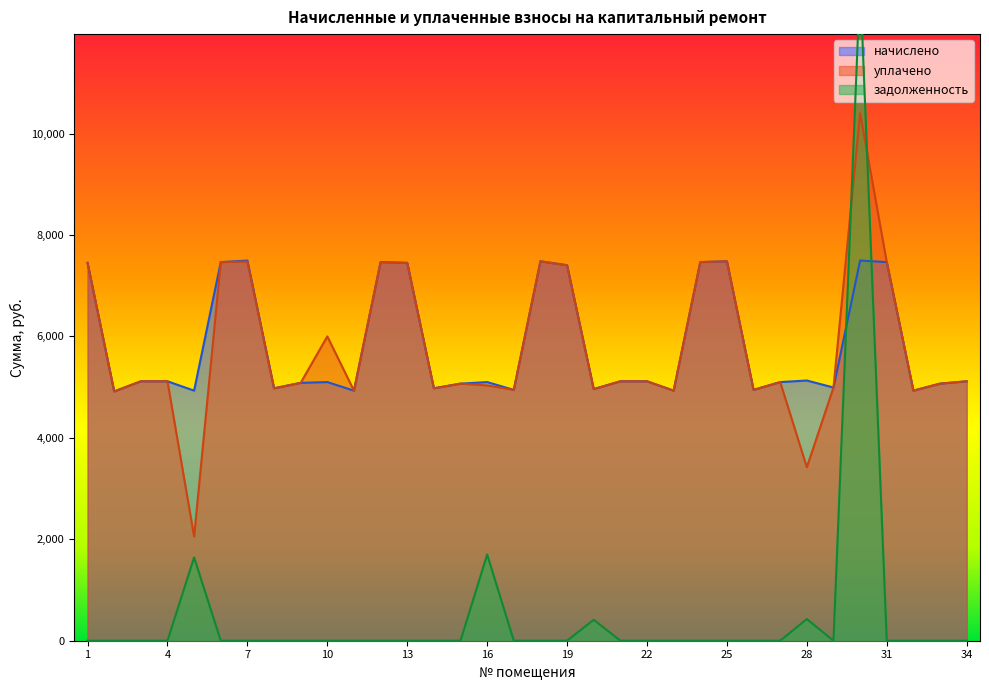

What is the sum of all задолженность values?

17186.6